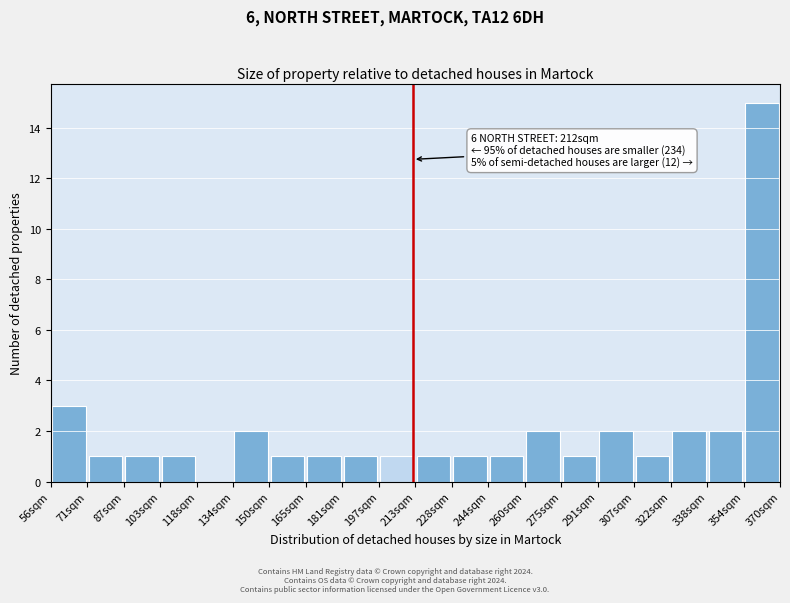

Which range on the x-axis has the tallest bar?

354 to 370